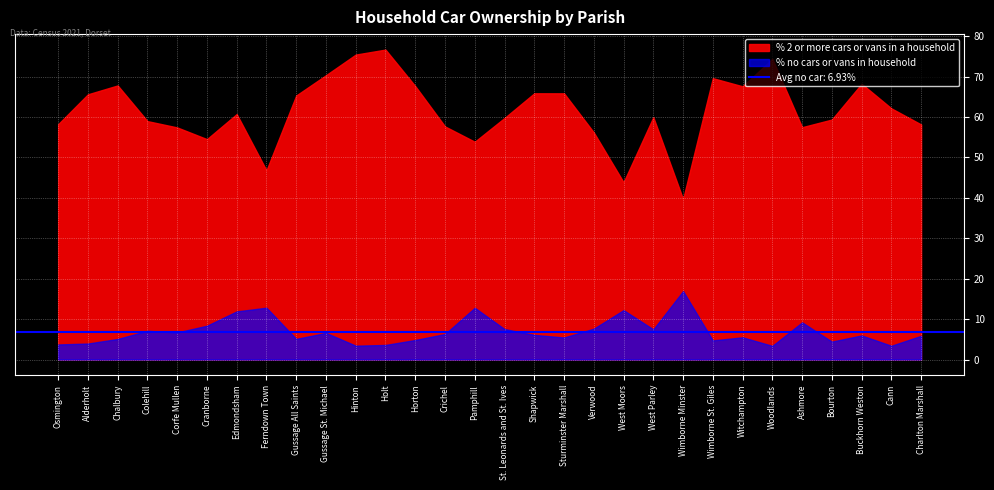

What is the highest value of the % no cars or vans in household series?

16.9